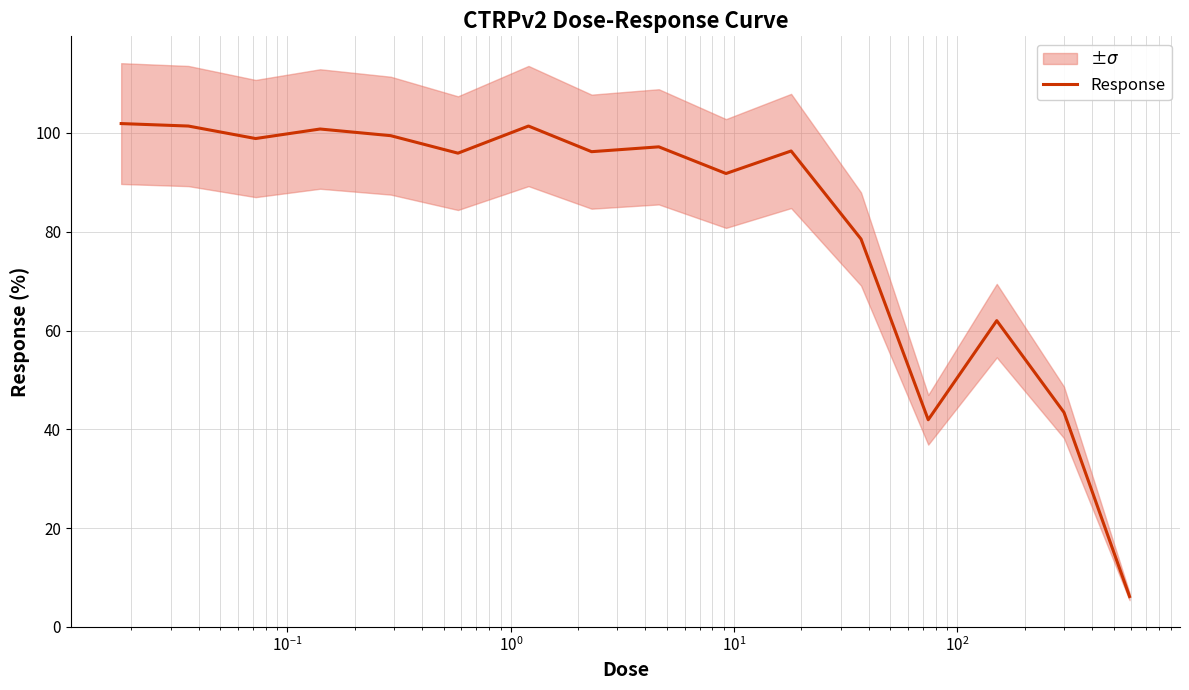

How many points are lower than both their immediate neighbors (excluding endpoints)?

5